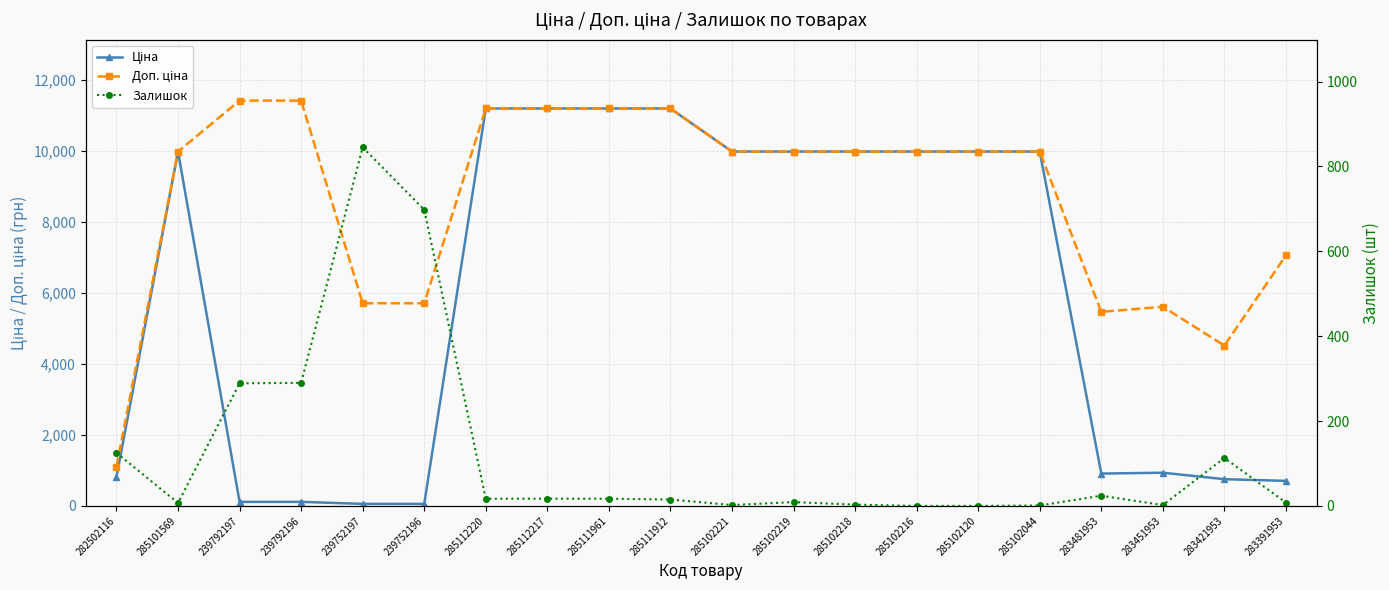

How many lines are shown in the chart?

3